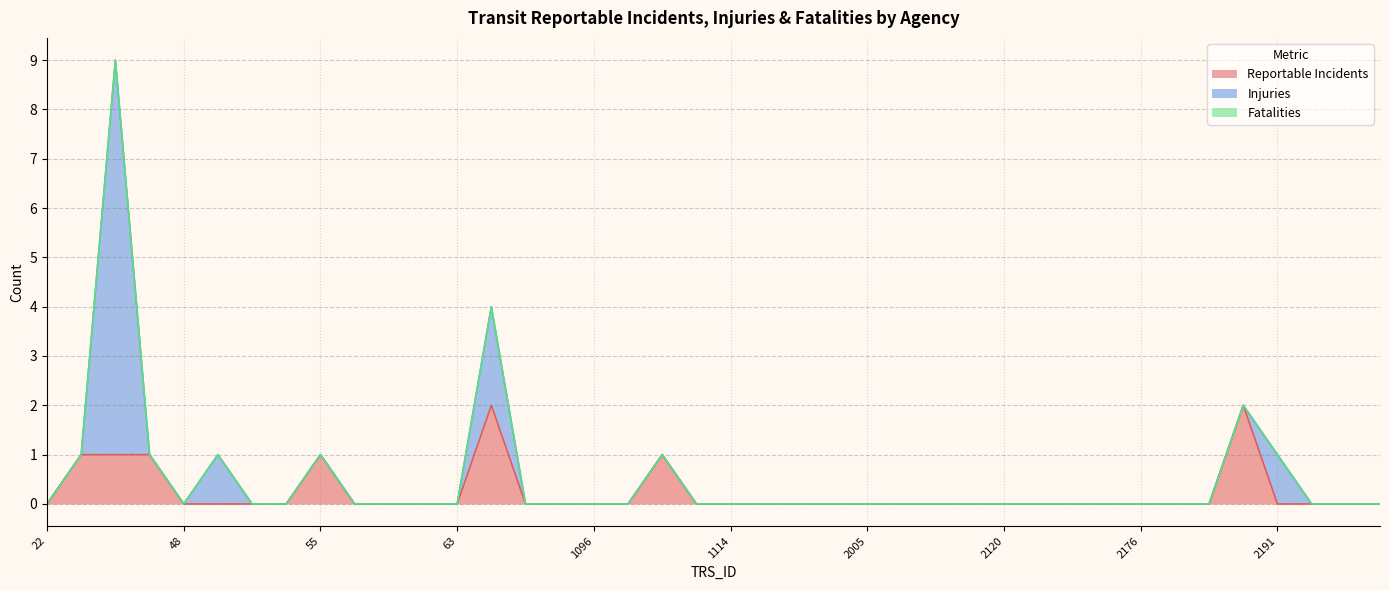

At 1125, list the series in order from smallest to largest.

Reportable Incidents, Injuries, Fatalities